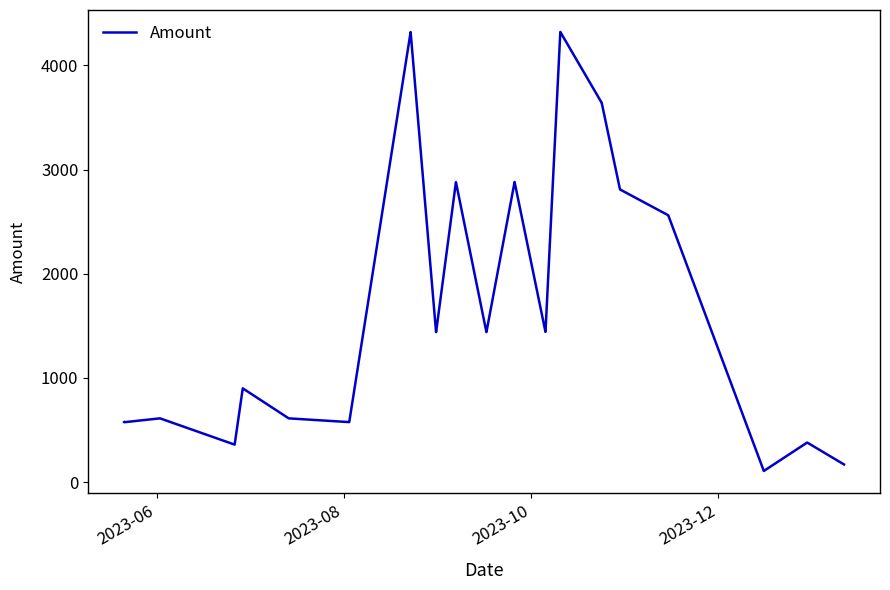

What is the difference between the maximum and minimum values?

4214.3